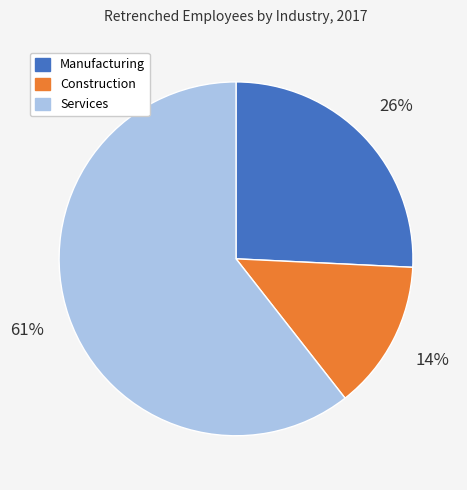

True or false: Services accounts for 61% of the total.

True